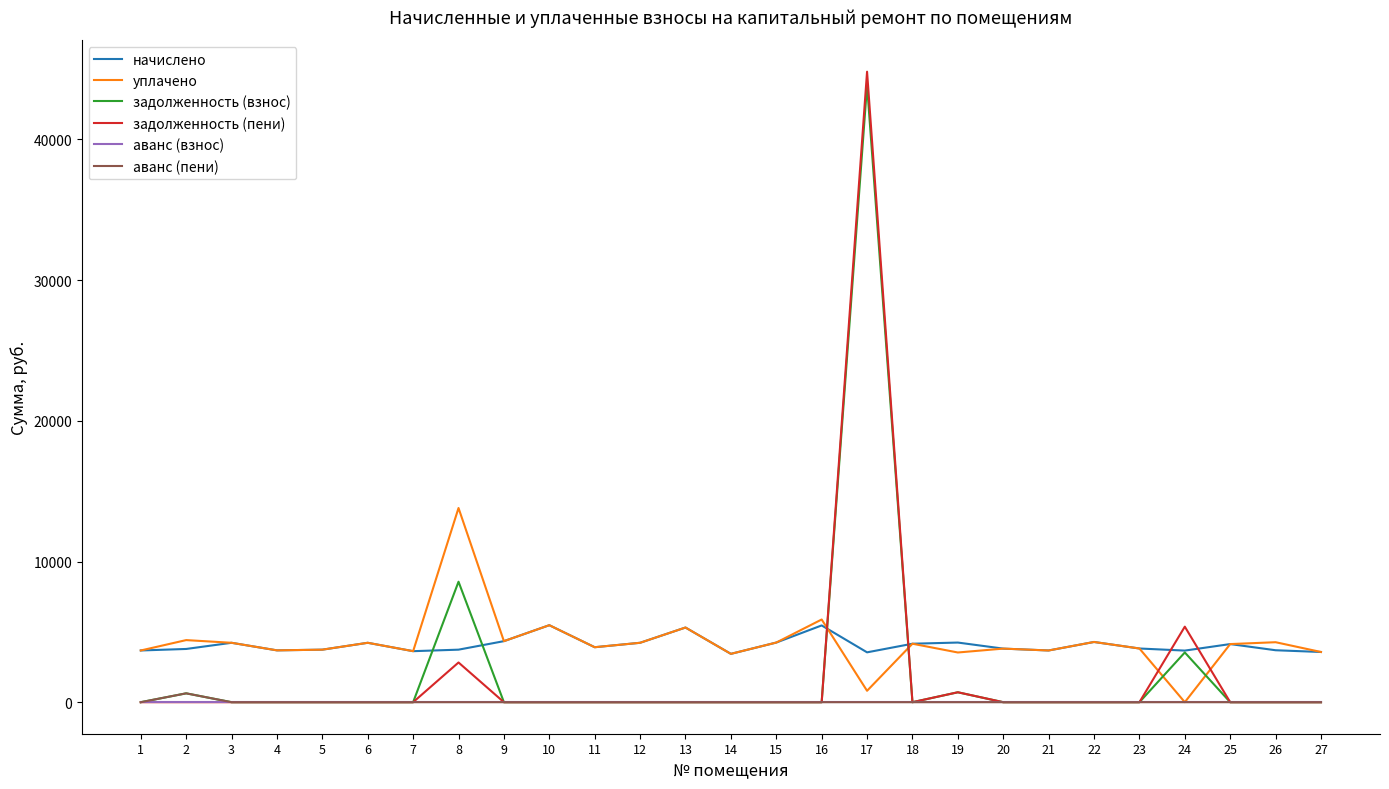

What is the greatest value displayed?

44817.1